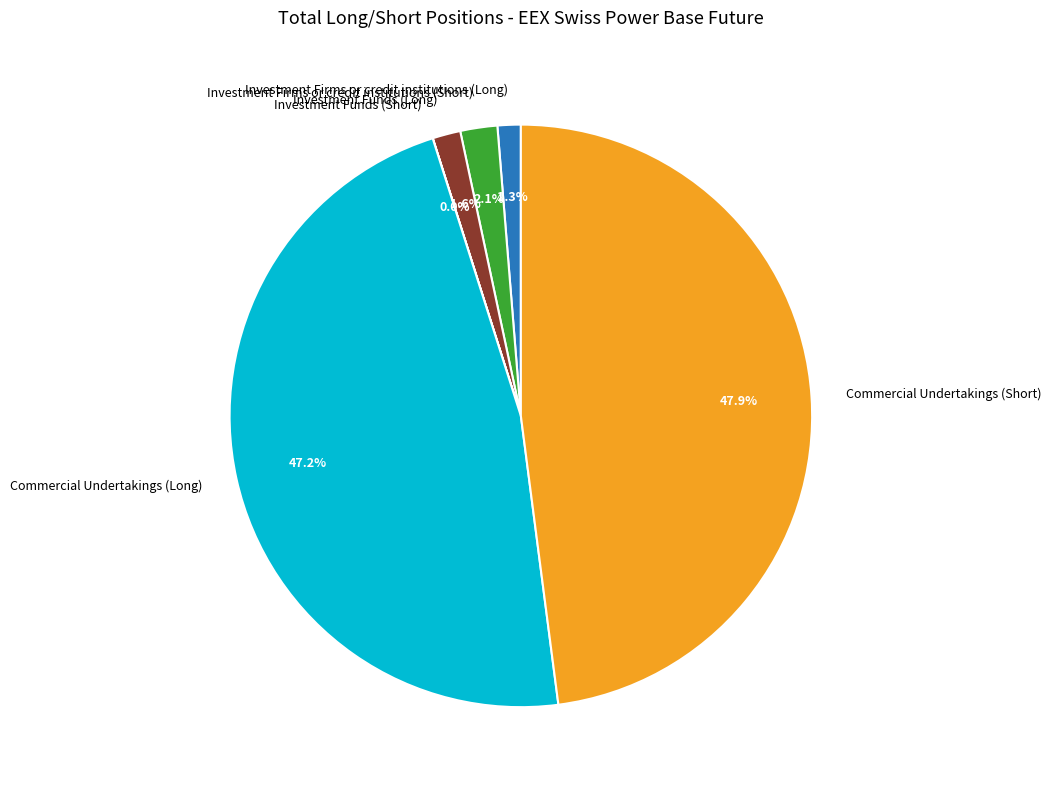

To the nearest percent, what portion does Investment Funds (Long) represent?

2%